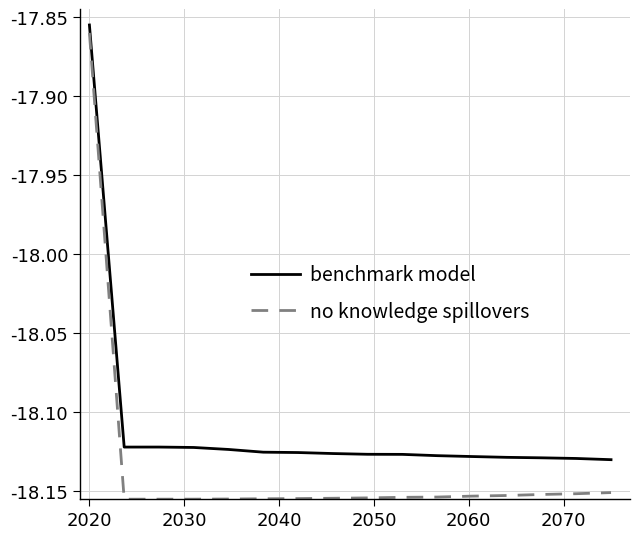

What is the difference between the maximum and minimum values in the no knowledge spillovers series?

0.3